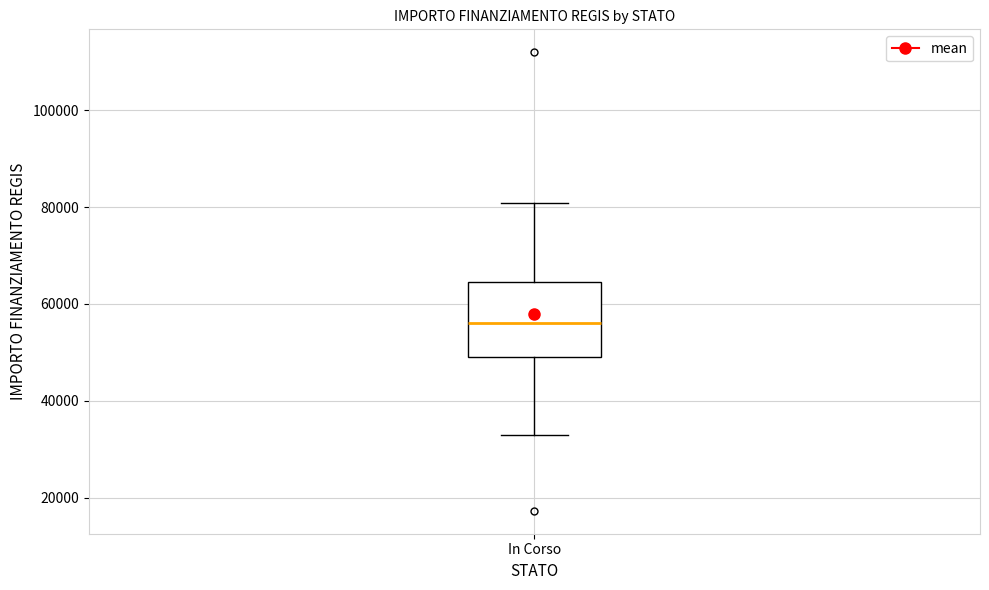

Transcribe this box plot: give where the median line is, the range the box spans, and where the two whiskers end, as read against the y-axis. The values are not printed on the chart, so give them approximately, as read against the axis.

median 56000, box 50000 to 64000, whiskers 32000 to 80000